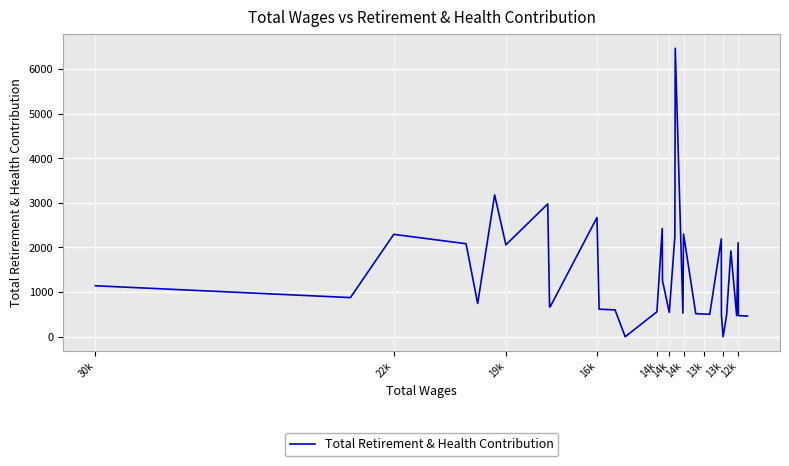

Reading left to right, what are all the values shown in this chart?

1142	1093	922	877	2294	2084	744	3178	2059	2975	669	669	2671	617	601	0	557	557	2425	1258	544	2246	6465	530	2303	517	515	513	508	502	2193	490	0	485	1923	474	2106	472	471	463